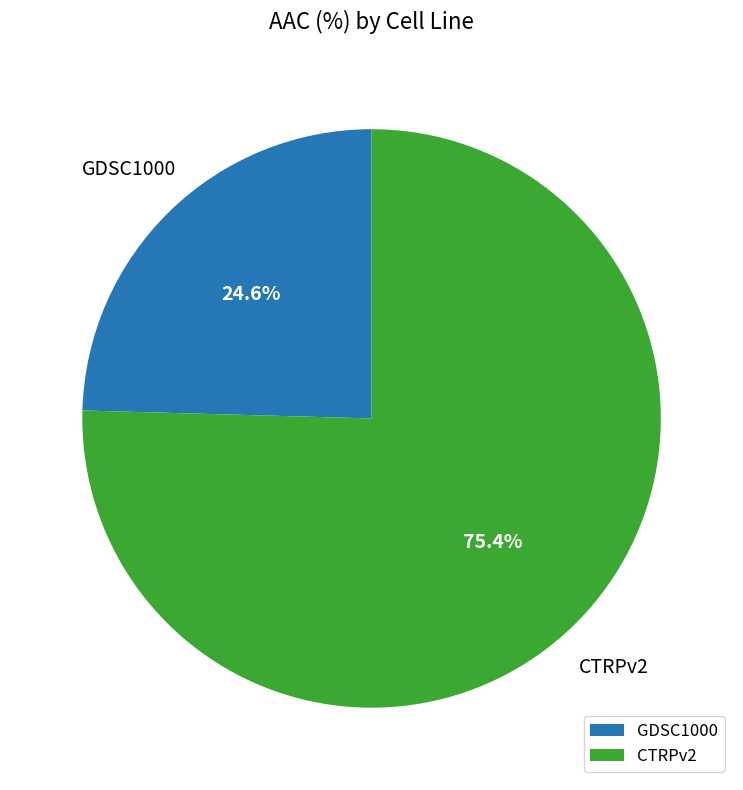

How many segments does this pie chart have?

2